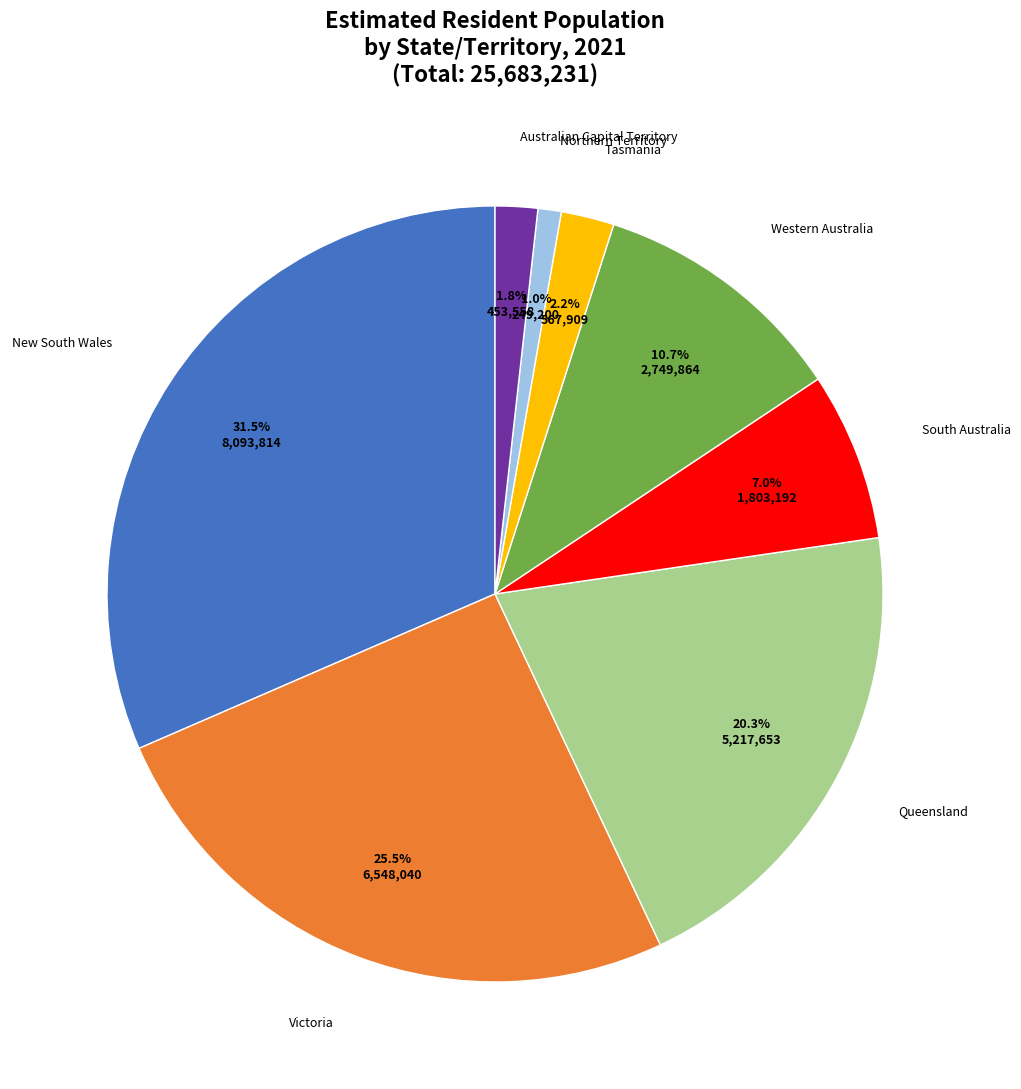

Is there any slice that represents more than half of the pie?

No